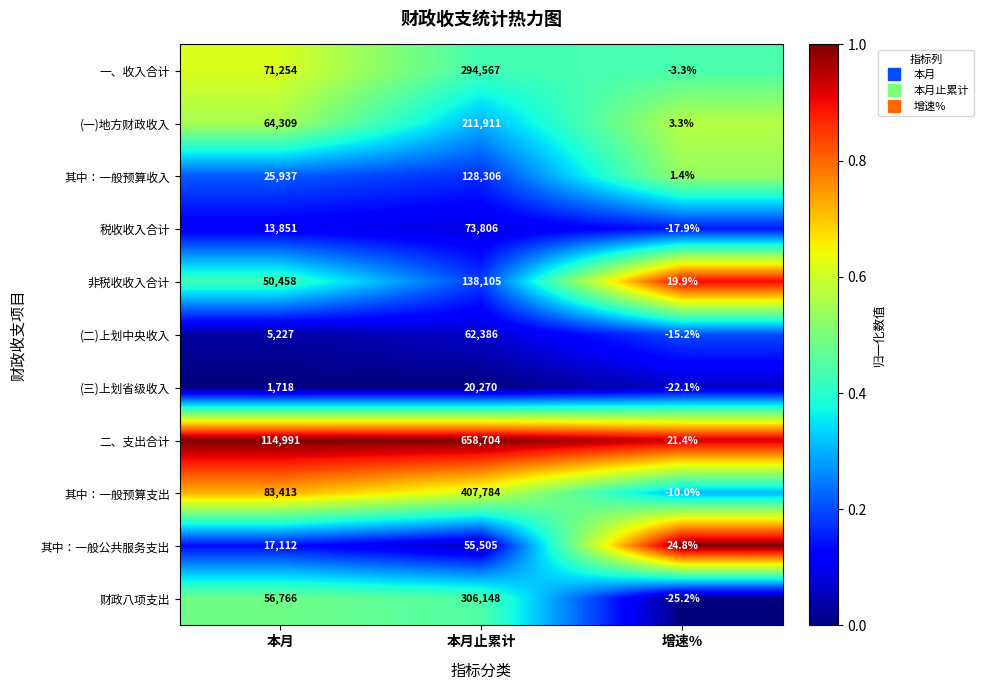

The 财政八项支出 series shows 306148.0 at 本月止累计. True or false?

True